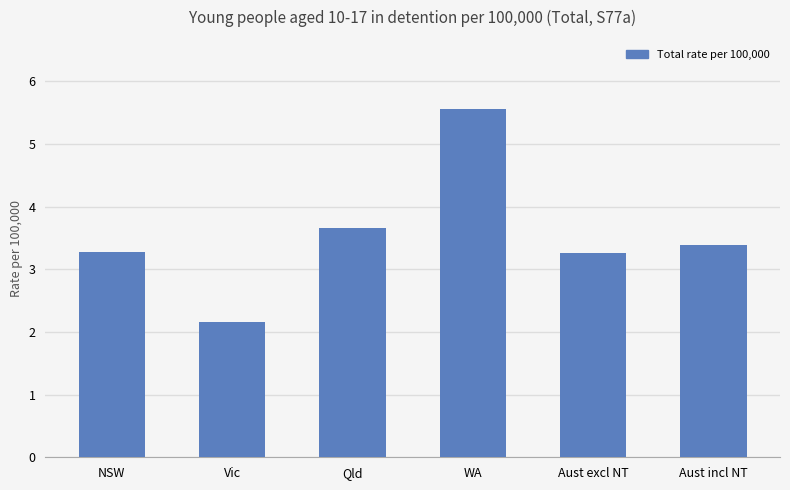

What is the minimum value shown in the chart?

2.2